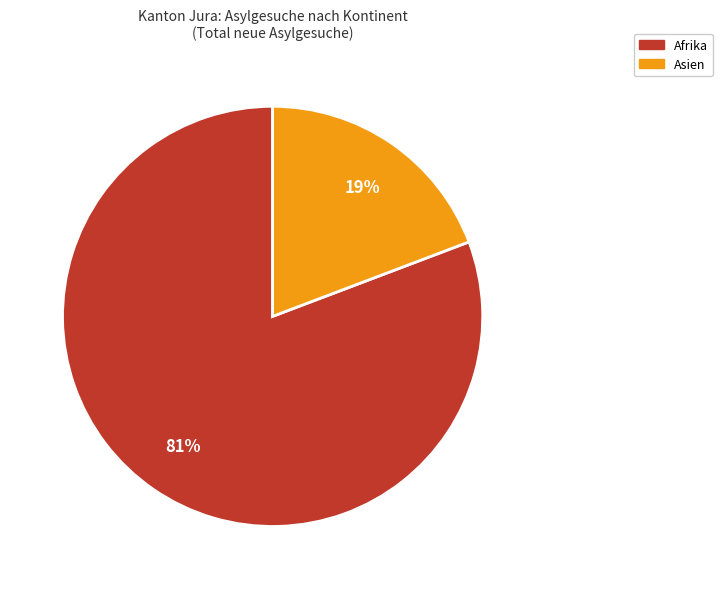

To the nearest percent, what is the average slice percentage?

50%